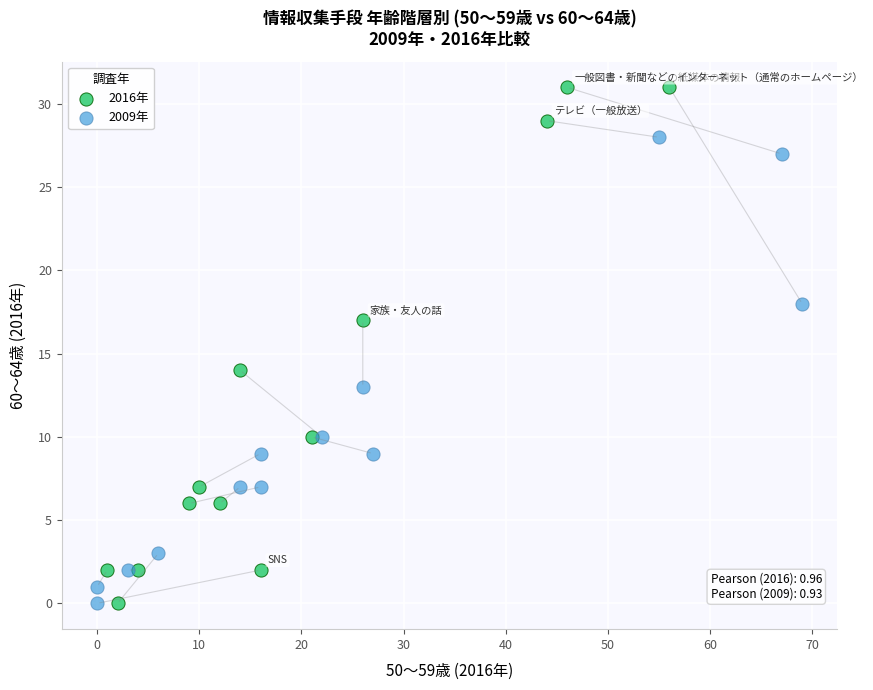

What are all the series names shown in the legend?

2016年, 2009年